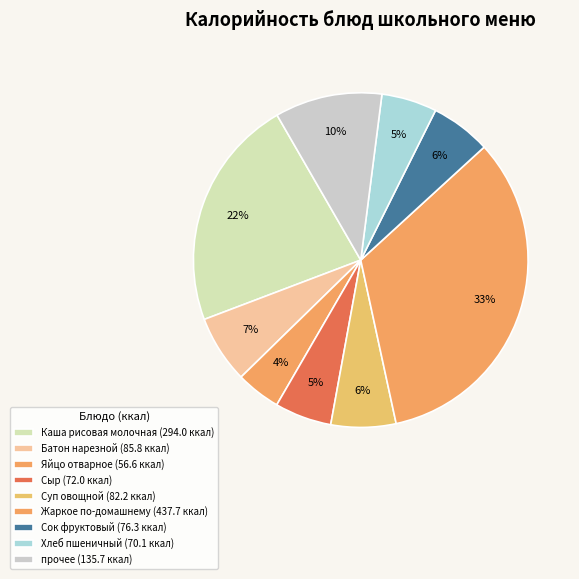

What is the largest slice in the pie chart?

Жаркое по-домашнему